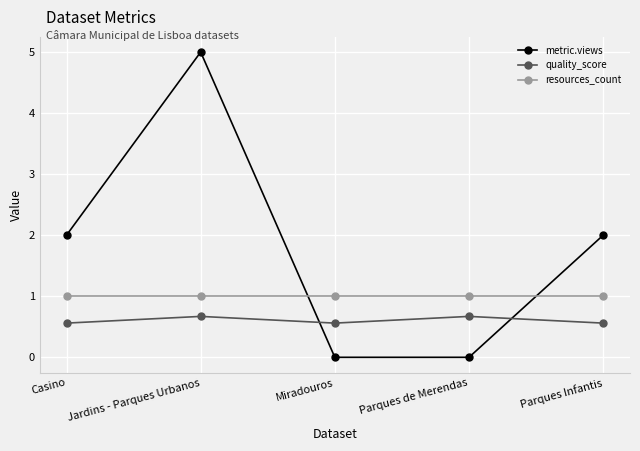

How many lines are shown in the chart?

3